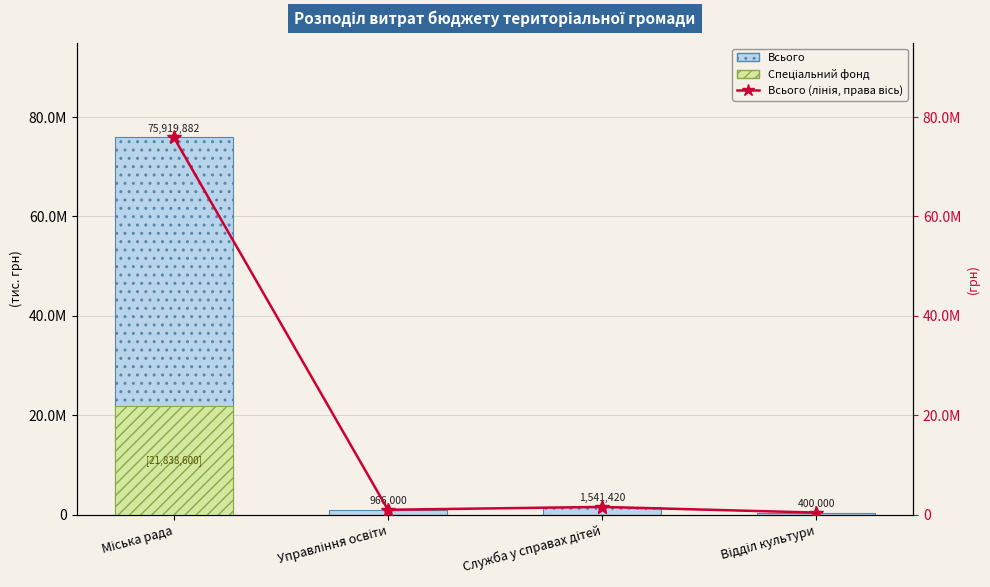

Rank the series by their maximum value, from highest to lowest.

Всього, Всього (лінія), Загальний фонд, Спеціальний фонд